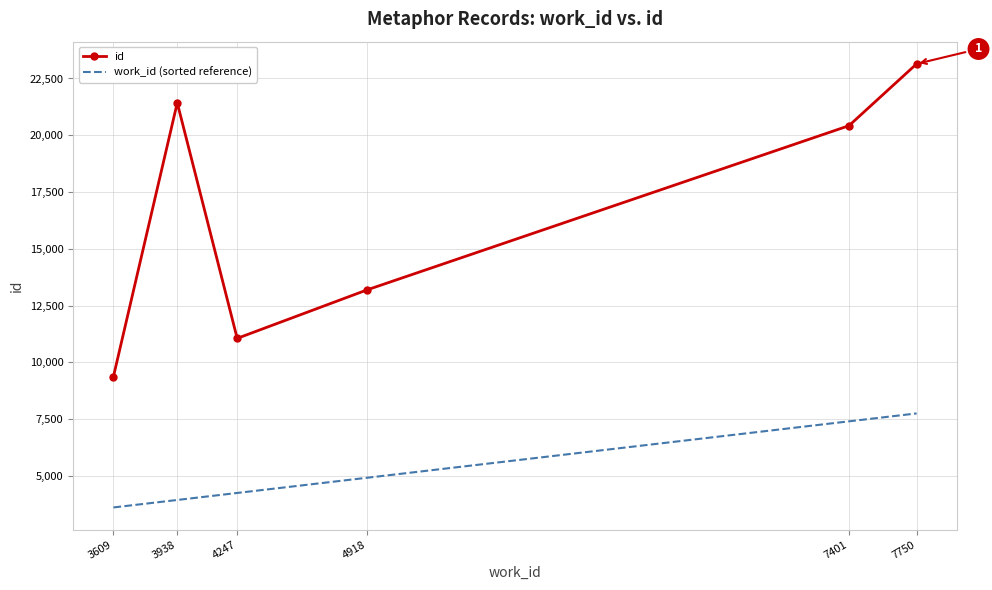

How many distinct data groups are displayed?

2